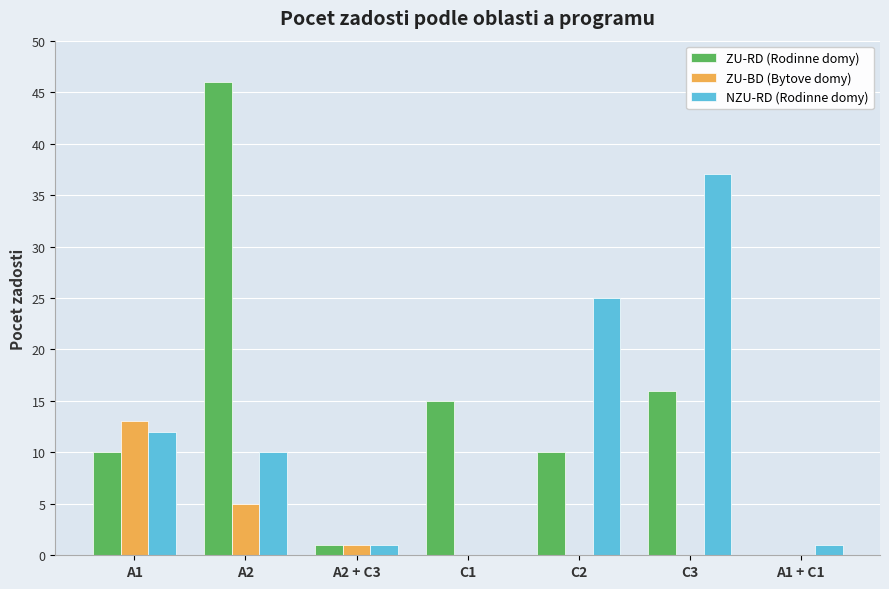

What is the spread (max minus min) of values at A2?

41